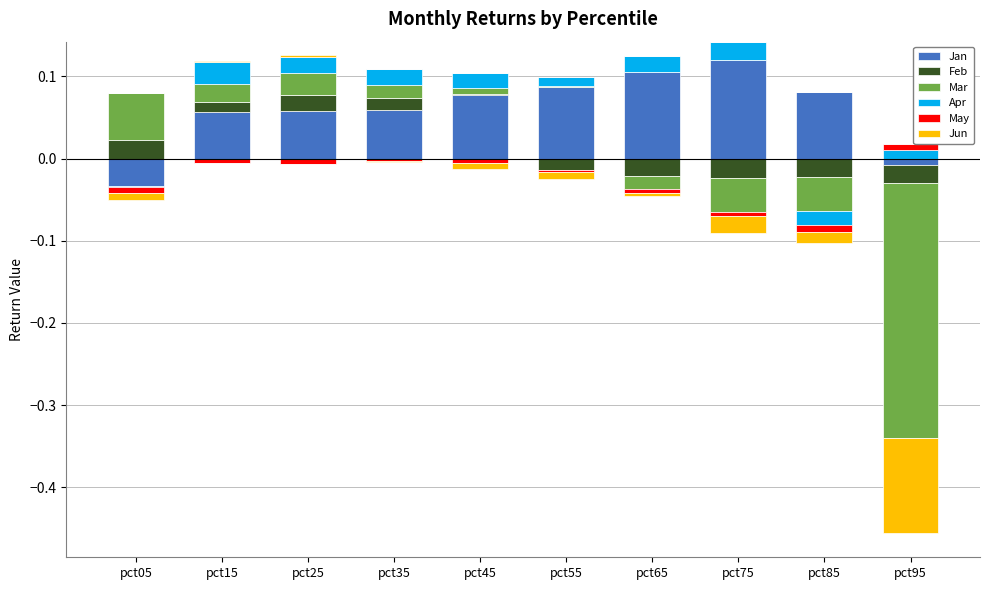

What is the value of the Jan bar at the 6th from the left?

0.1